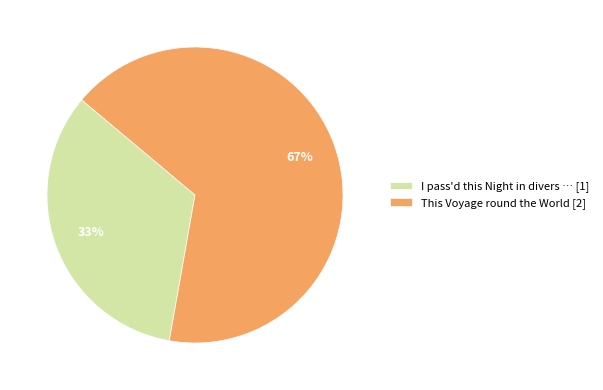

To the nearest percent, what percentage of the pie is This Voyage round the World [2]?

67%